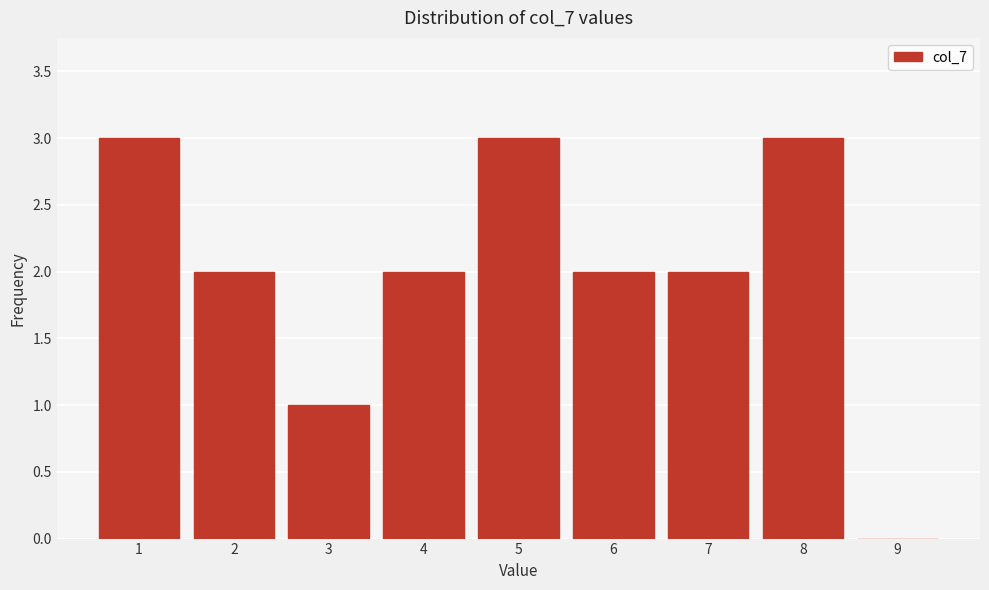

Reading left to right, transcribe this chart: for each bar, give the range it covers on the x-axis and its height. The values are not printed on the chart, so give them approximately, as read against the axis.

0.5 to 1.5: 3
1.5 to 2.5: 2
2.5 to 3.5: 1
3.5 to 4.5: 2
4.5 to 5.5: 3
5.5 to 6.5: 2
6.5 to 7.5: 2
7.5 to 8.5: 3
8.5 to 9.5: 0